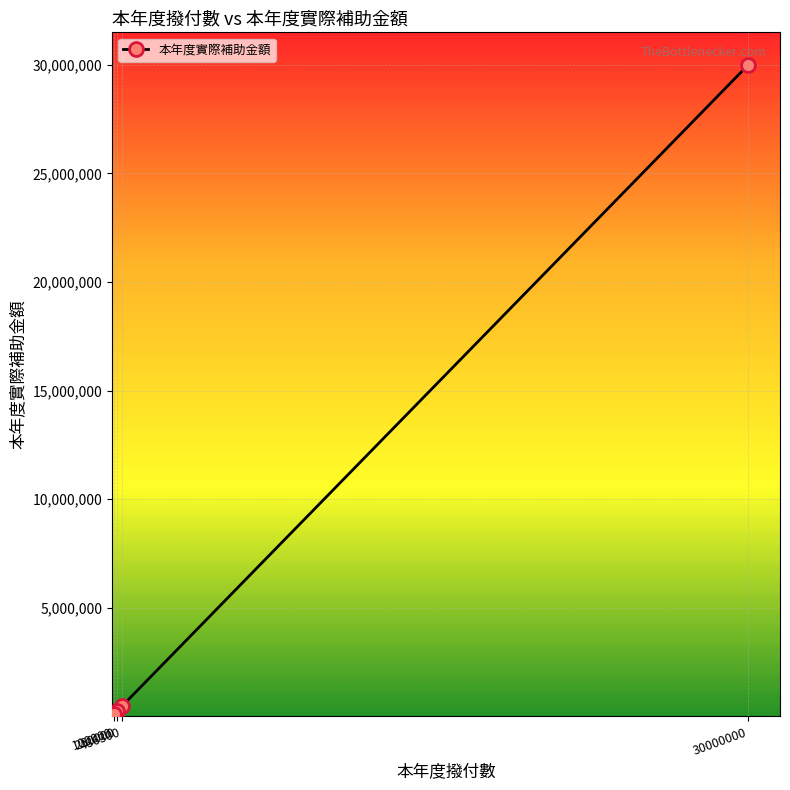

True or false: the data has more than 2 interior local peaks.

False